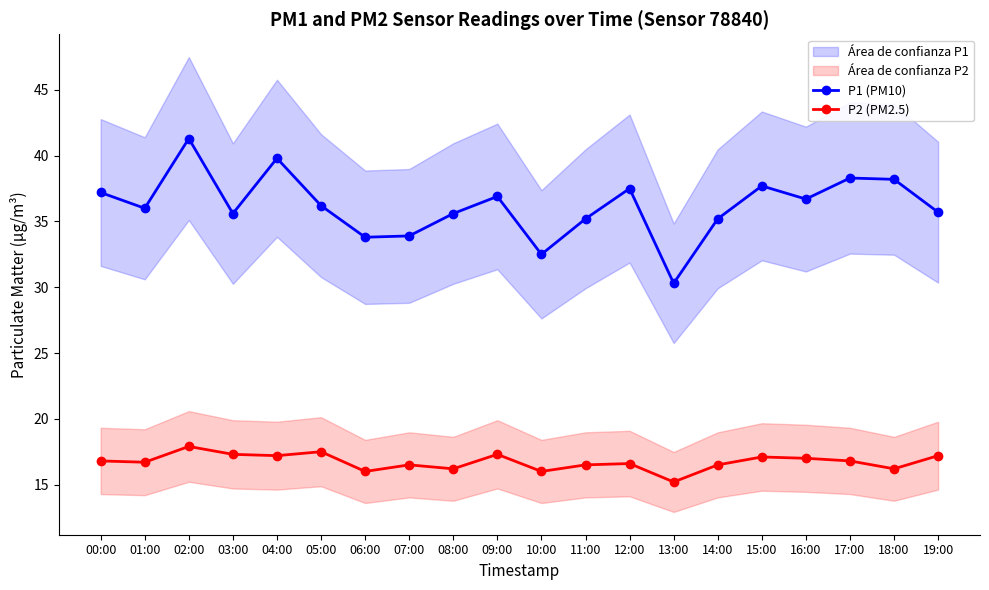

How many lines are shown in the chart?

2